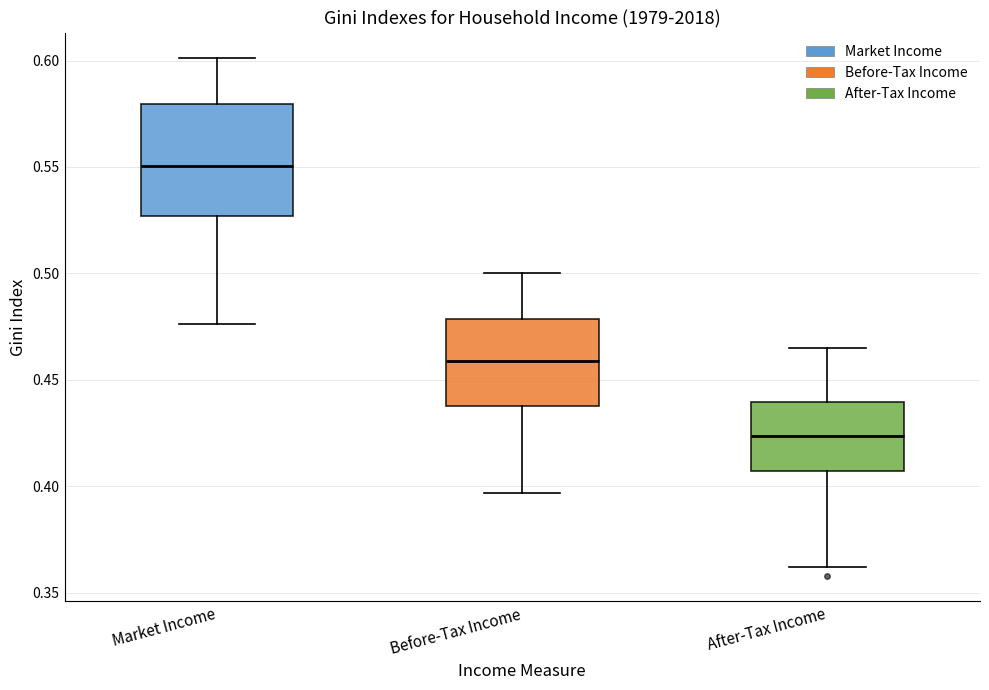

Reading left to right, transcribe this box plot: for each box, give where its median line is, the range the box spans, and where its two whiskers end, as read against the y-axis. The values are not printed on the chart, so give them approximately, as read against the axis.

Market Income: median 0.550, box 0.525 to 0.580, whiskers 0.475 to 0.600
Before-Tax Income: median 0.460, box 0.440 to 0.480, whiskers 0.395 to 0.500
After-Tax Income: median 0.425, box 0.405 to 0.440, whiskers 0.360 to 0.465